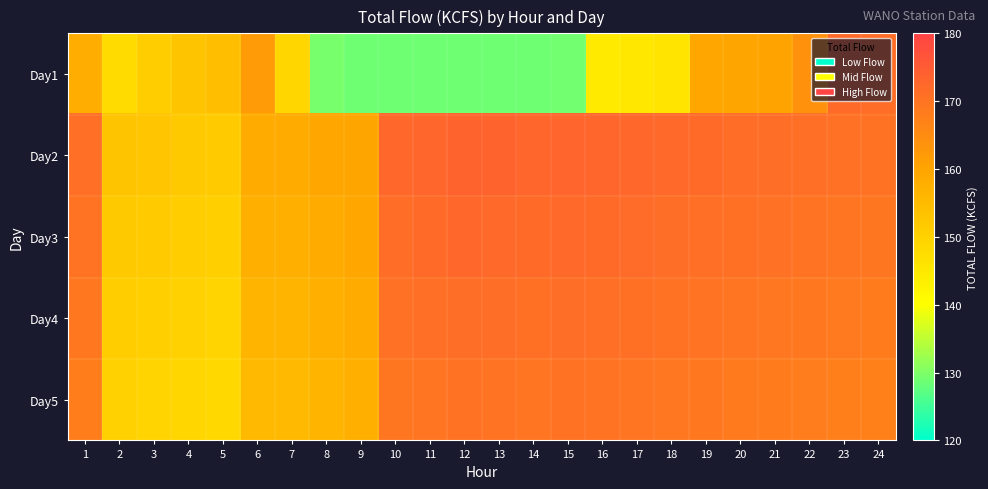

Which series has the largest range (max minus min)?

Day1